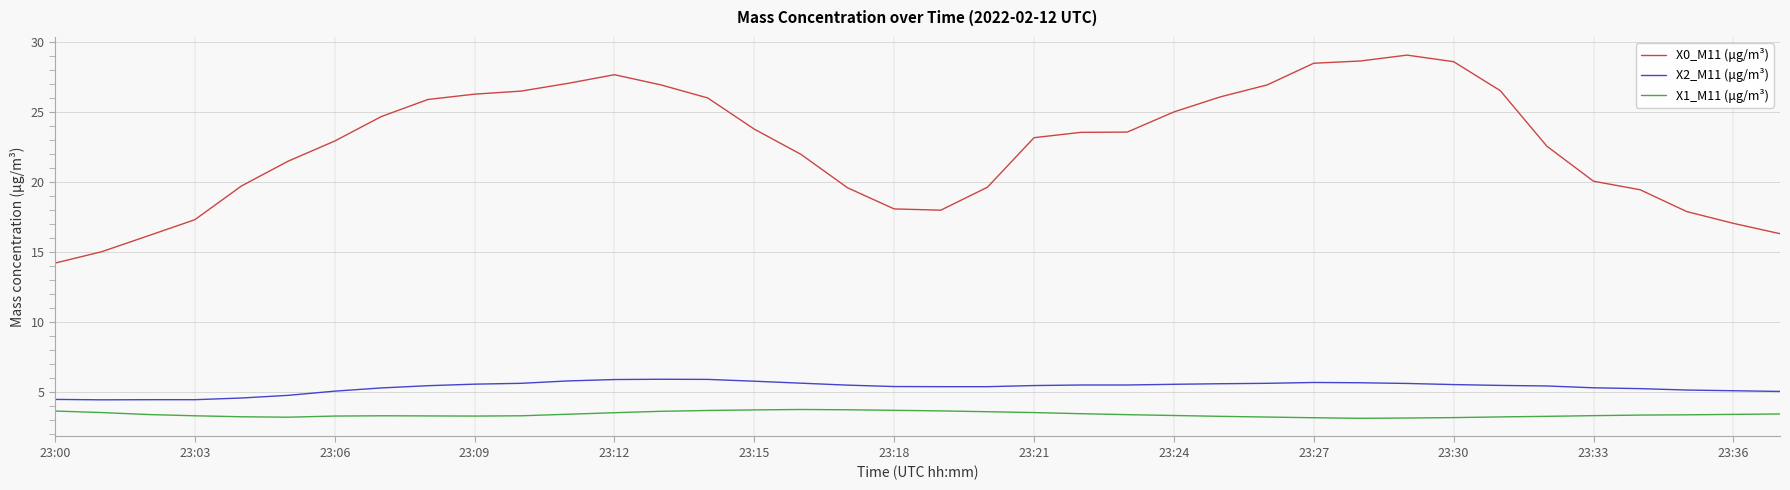

True or false: X1_M11 (μg/m³) and X0_M11 (μg/m³) cross at least once.

False